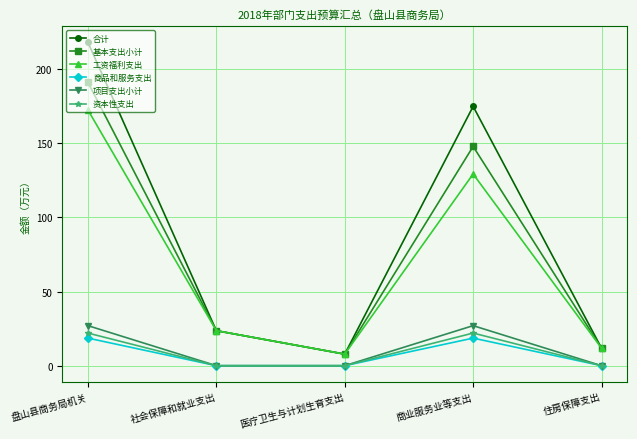

What is the spread (max minus min) of values at 社会保障和就业支出?

23.6